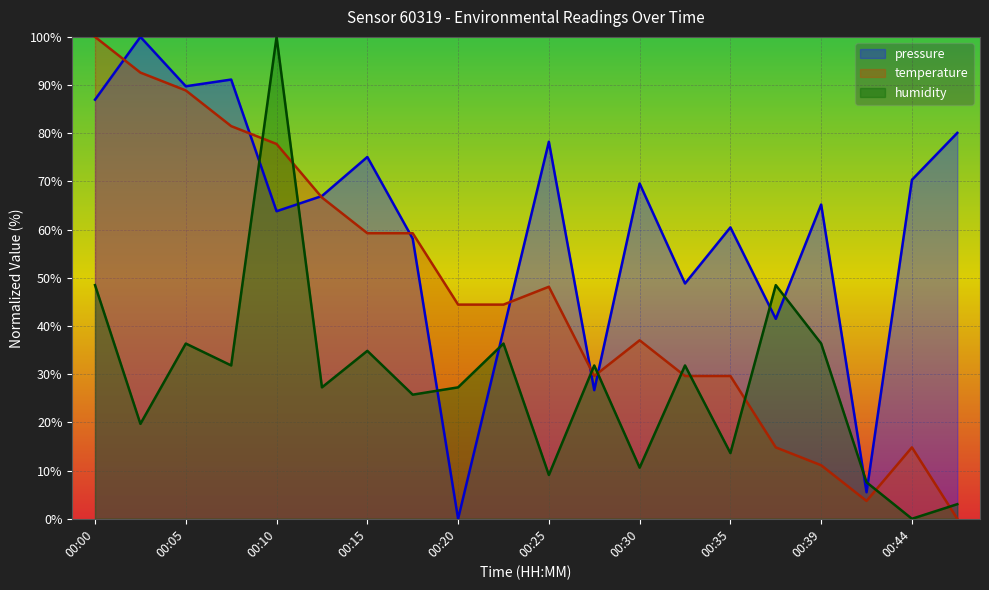

Between 00:13 and 00:44, which series saw the biggest shift?

temperature